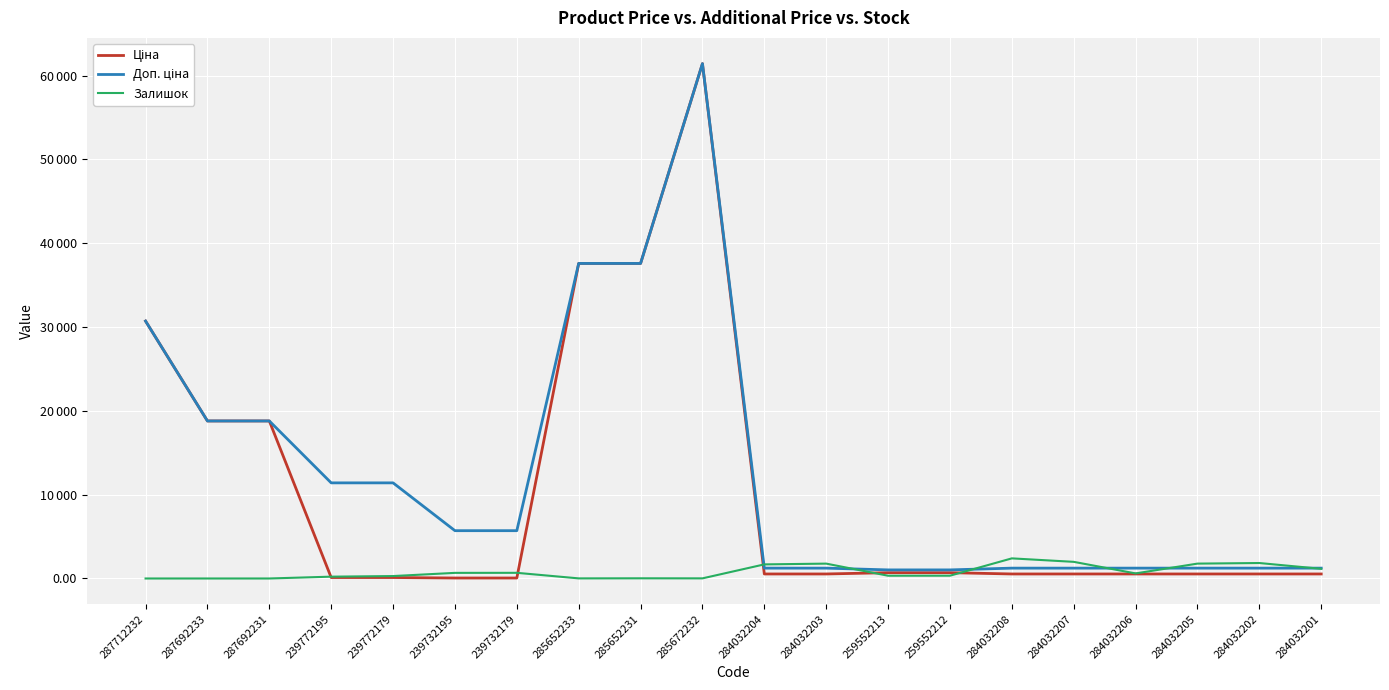

True or false: Залишок and Ціна cross at least once.

True